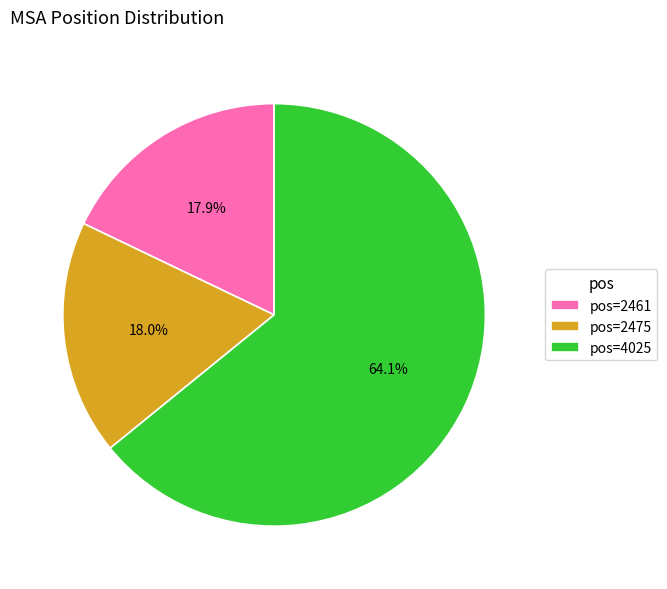

Which category has the biggest portion of the pie?

pos=4025